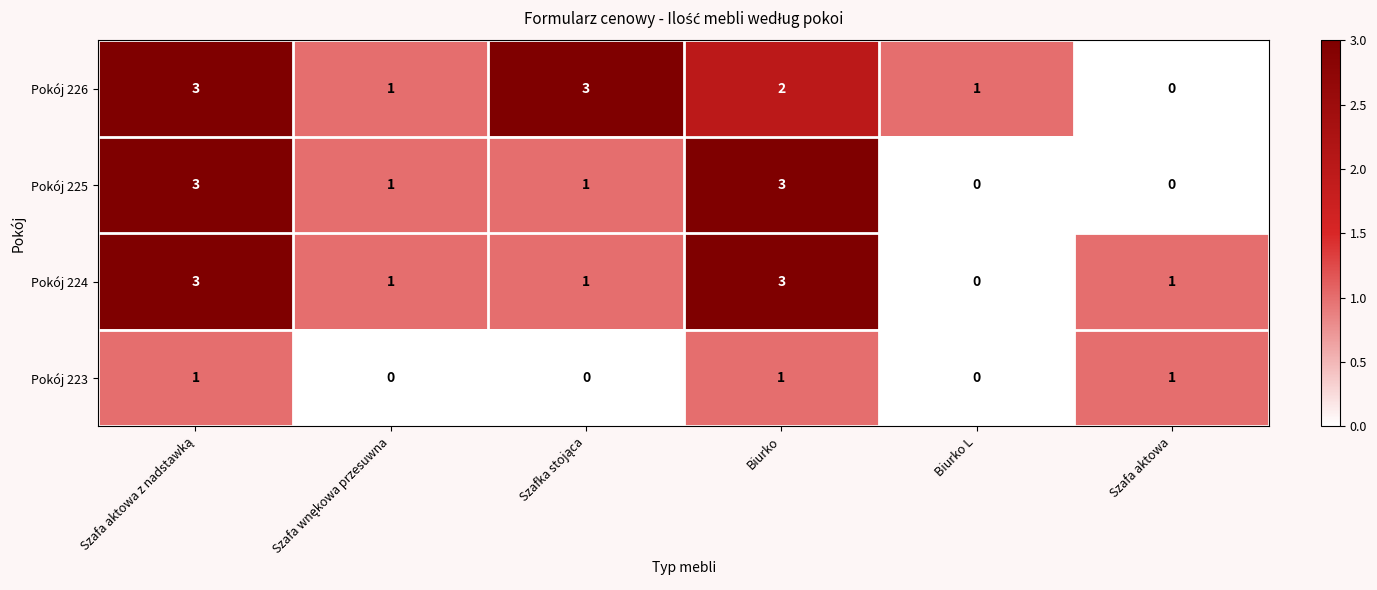

How many categories are shown in the chart?

6